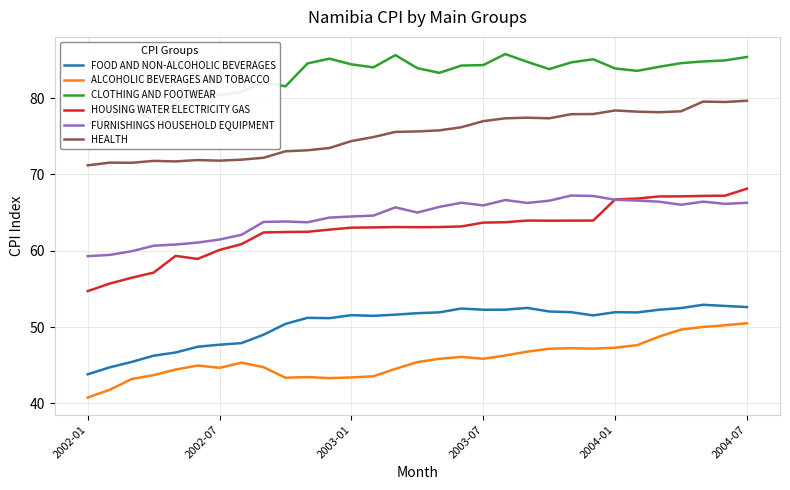

True or false: HEALTH and FOOD AND NON-ALCOHOLIC BEVERAGES intersect in this chart.

False